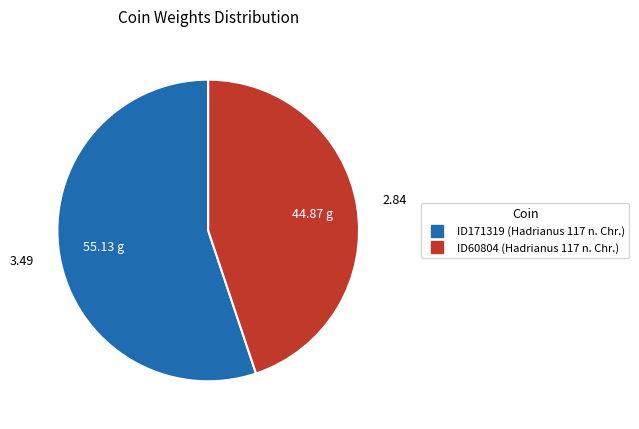

Does ID60804 (Hadrianus 117 n. Chr.) represent more than half of the total?

No